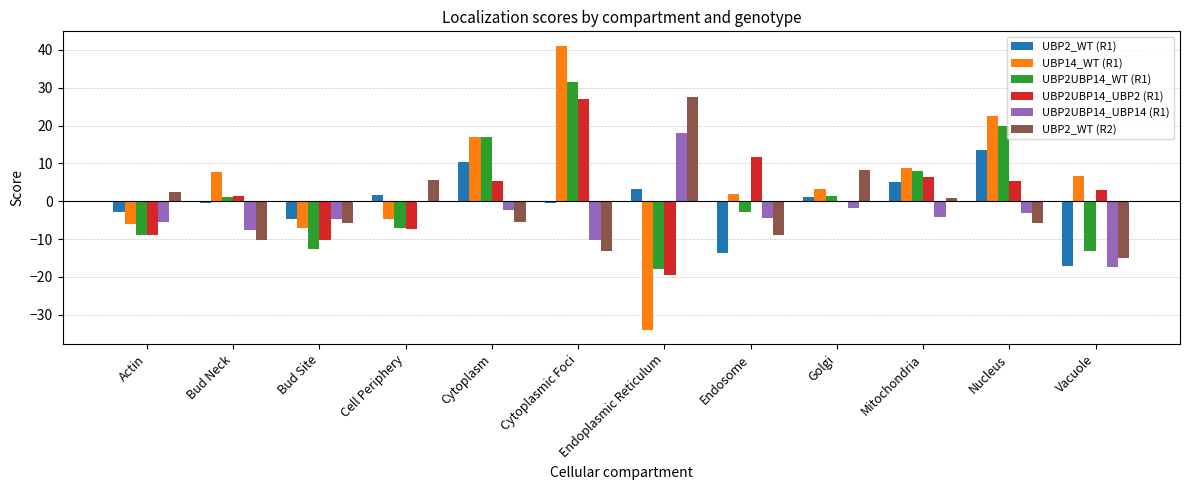

Where is UBP2UBP14_UBP14 (R1) nearest to the value 0?

Cell Periphery